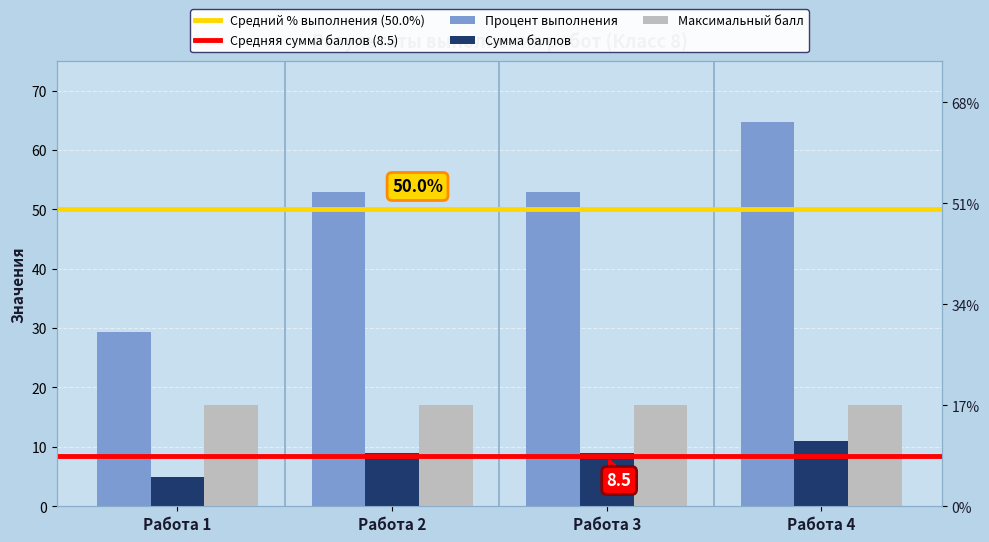

Between Работа 4 and Работа 1, which is larger?

Работа 4